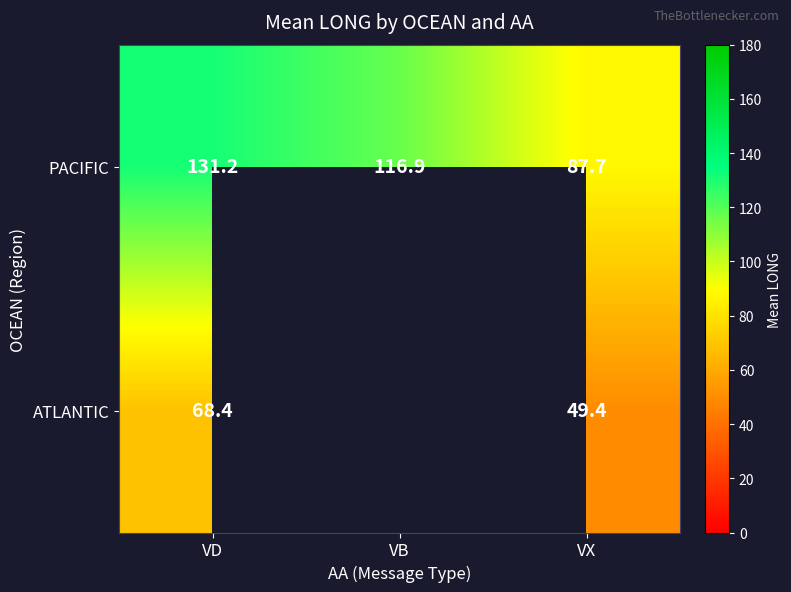

Between VD and VX, which series saw the biggest shift?

PACIFIC